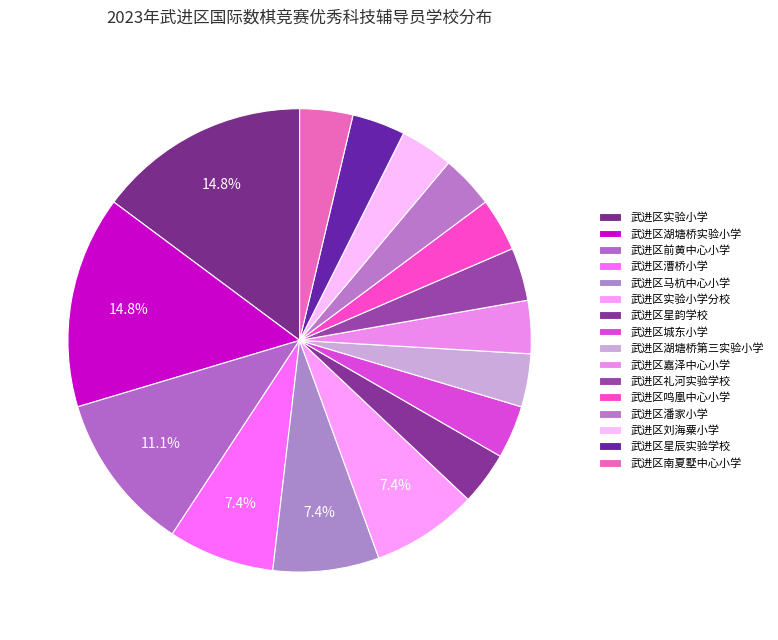

Does any single category account for the majority?

No